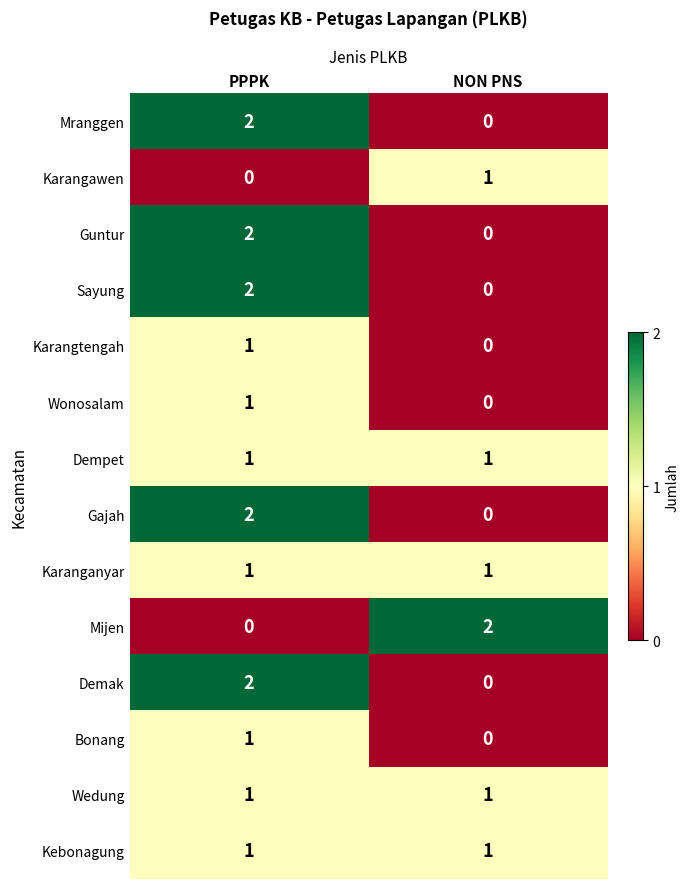

Reading left to right, what are all the values shown in this chart?

Mranggen: 2	0
Karangawen: 0	1
Guntur: 2	0
Sayung: 2	0
Karangtengah: 1	0
Wonosalam: 1	0
Dempet: 1	1
Gajah: 2	0
Karanganyar: 1	1
Mijen: 0	2
Demak: 2	0
Bonang: 1	0
Wedung: 1	1
Kebonagung: 1	1